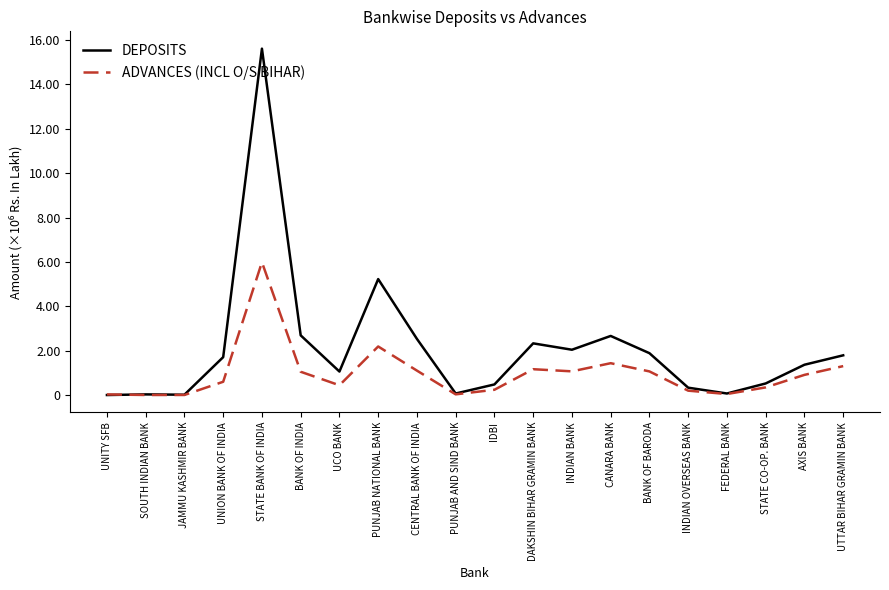

True or false: ADVANCES (INCL O/S BIHAR) has more than 0 interior local peaks.

True